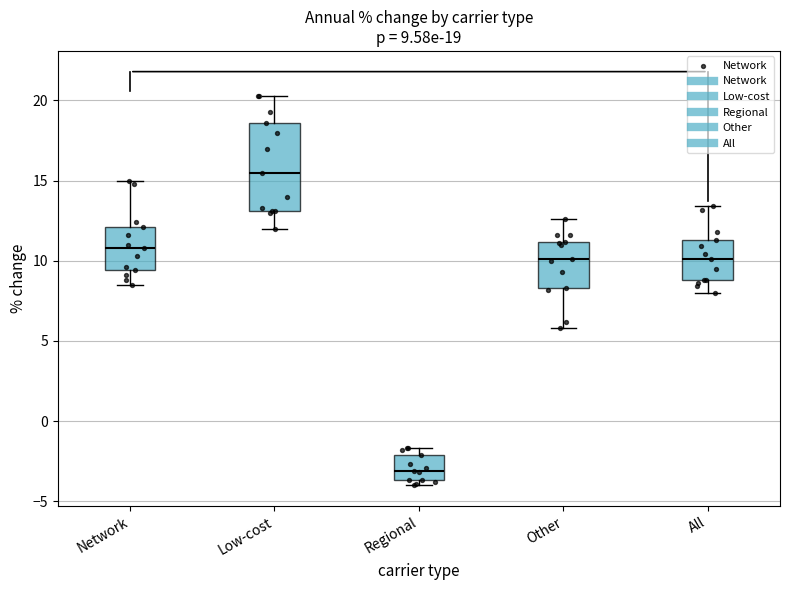

Which box is the tallest, from its lower edge to its upper edge?

Low-cost